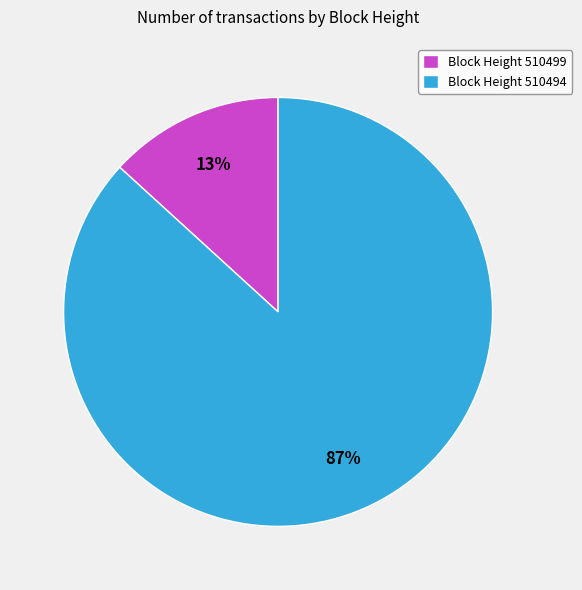

Between Block Height 510494 and Block Height 510499, which is larger?

Block Height 510494